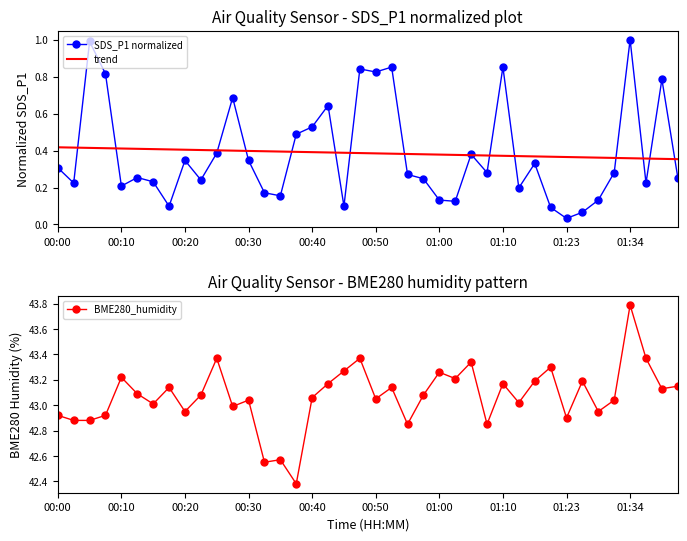

What is the difference between the maximum and minimum values in the BME280_humidity series?

1.4